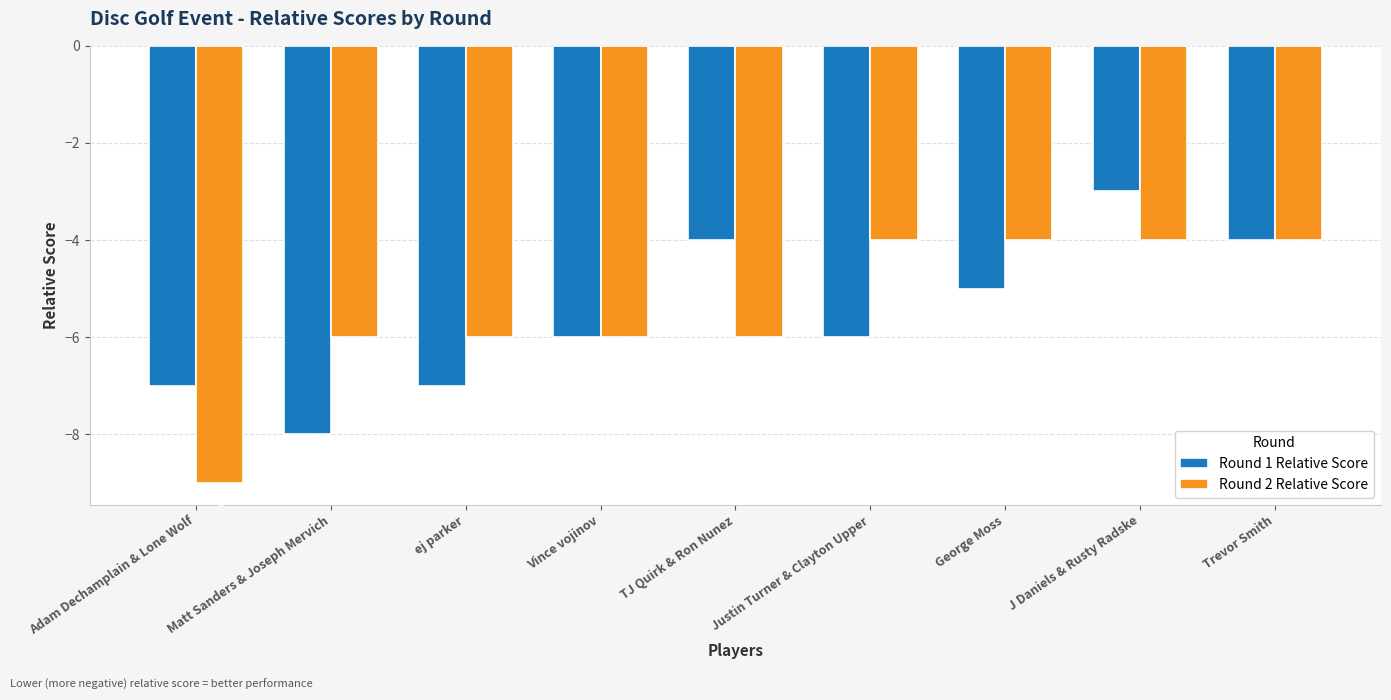

What is the sum of the Round 1 Relative Score values at Justin Turner & Clayton Upper and Vince vojinov?

-12